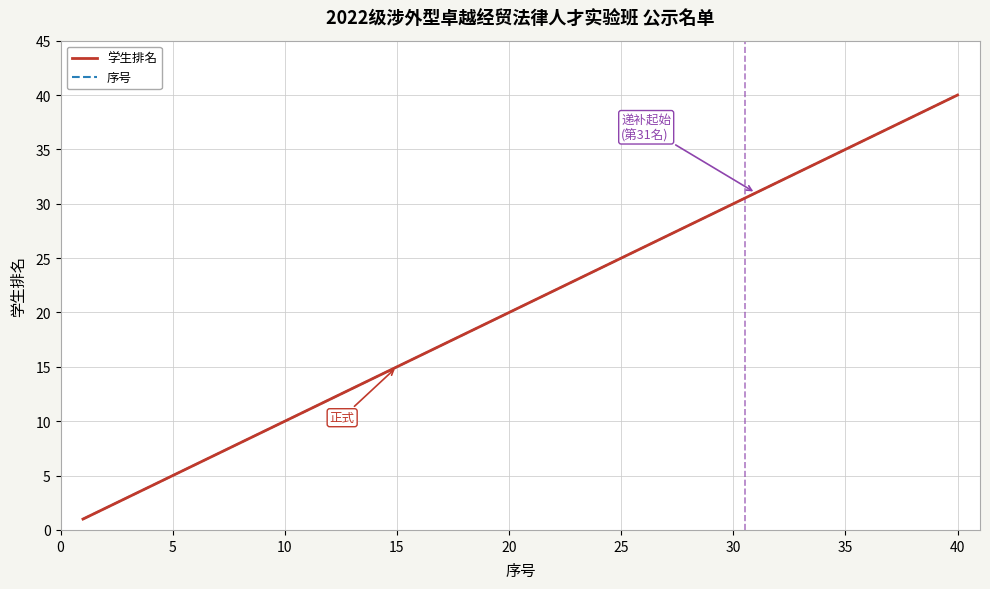

Does the chart have visible grid lines?

Yes